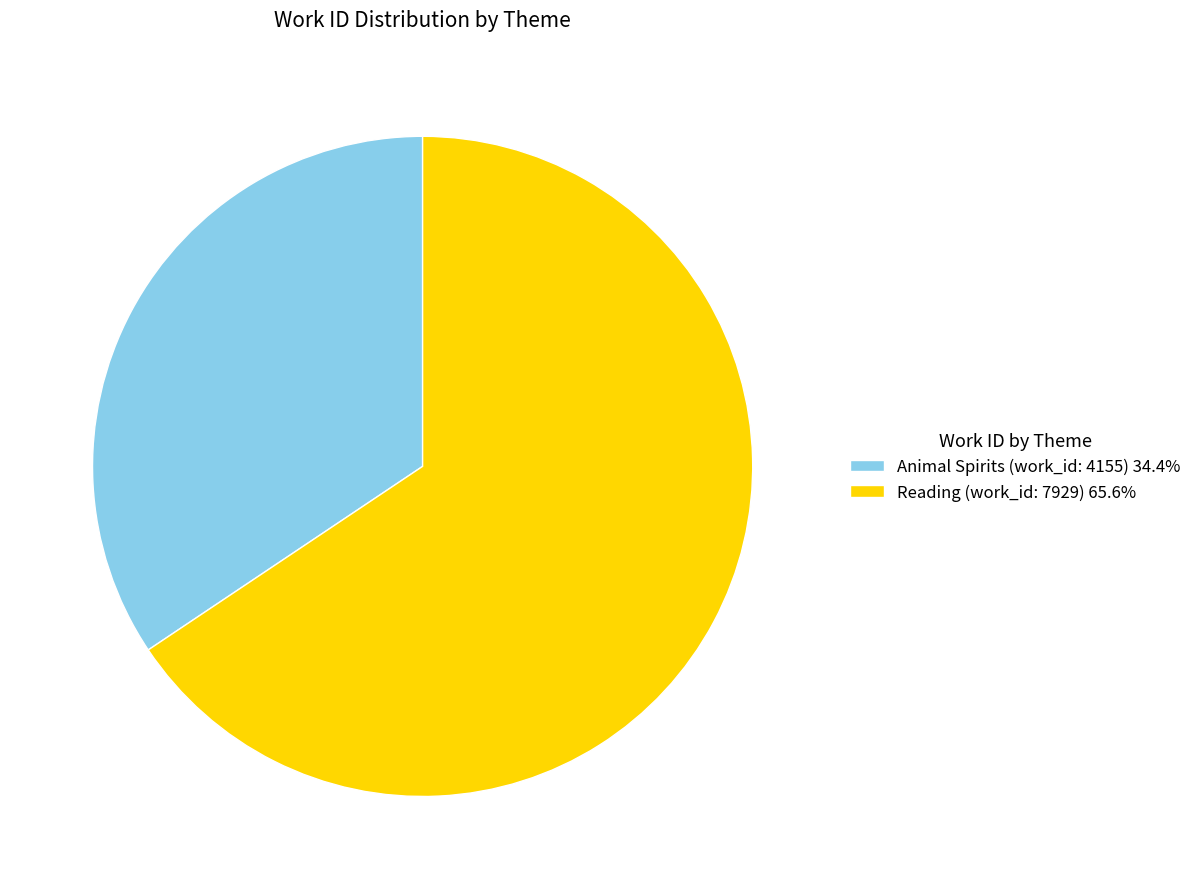

Approximately how many times larger is the value at Reading (work_id: 7929) 65.6% compared to Animal Spirits (work_id: 4155) 34.4%?

1.9